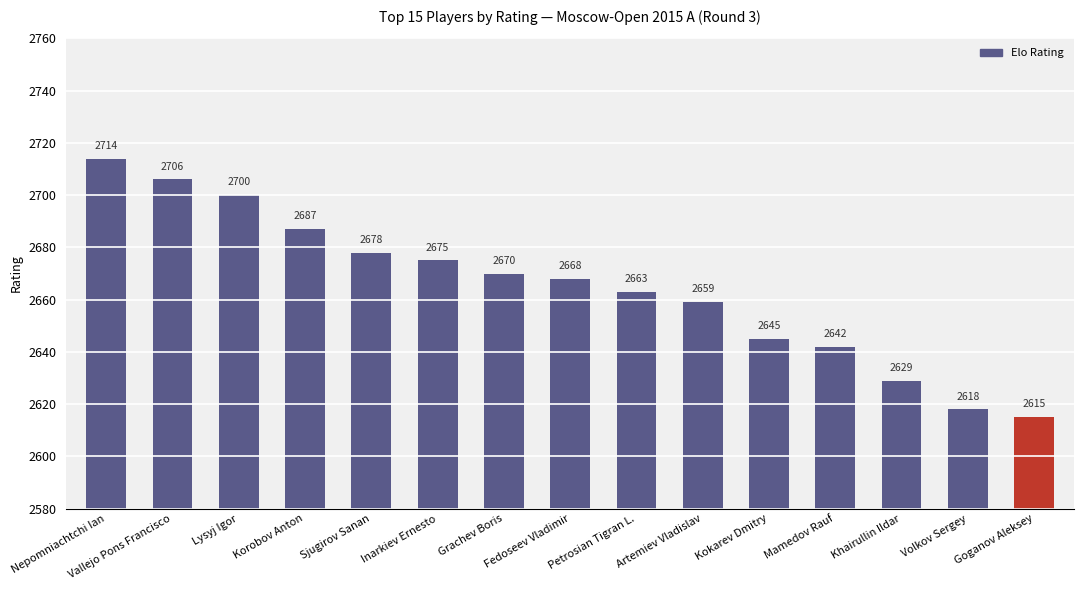

Rank the categories by value from lowest to highest.

Goganov Aleksey, Volkov Sergey, Khairullin Ildar, Mamedov Rauf, Kokarev Dmitry, Artemiev Vladislav, Petrosian Tigran L., Fedoseev Vladimir, Grachev Boris, Inarkiev Ernesto, Sjugirov Sanan, Korobov Anton, Lysyj Igor, Vallejo Pons Francisco, Nepomniachtchi Ian